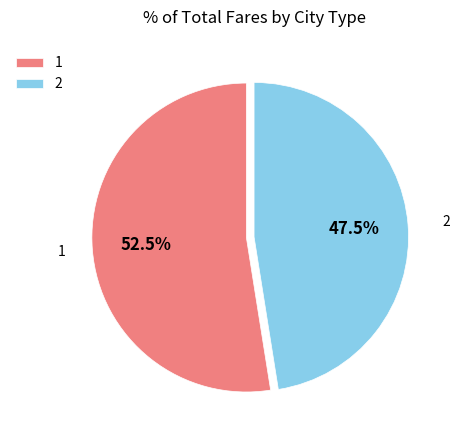

Rank the categories by value from highest to lowest.

1, 2